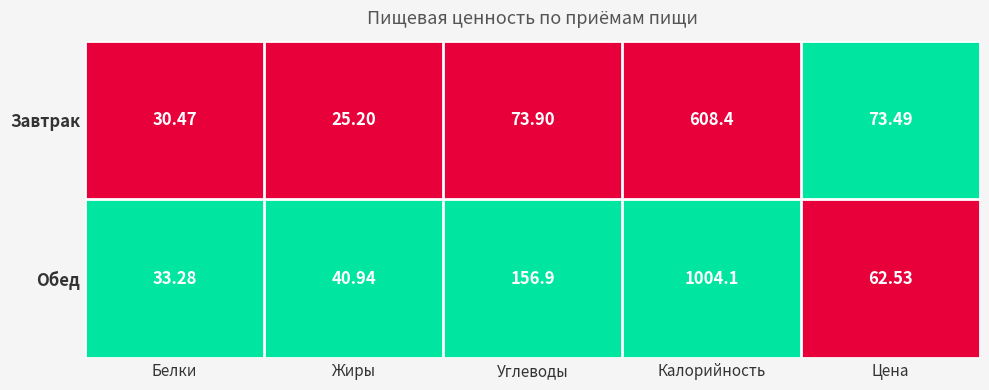

What is the spread (max minus min) of values at Цена?

11.0